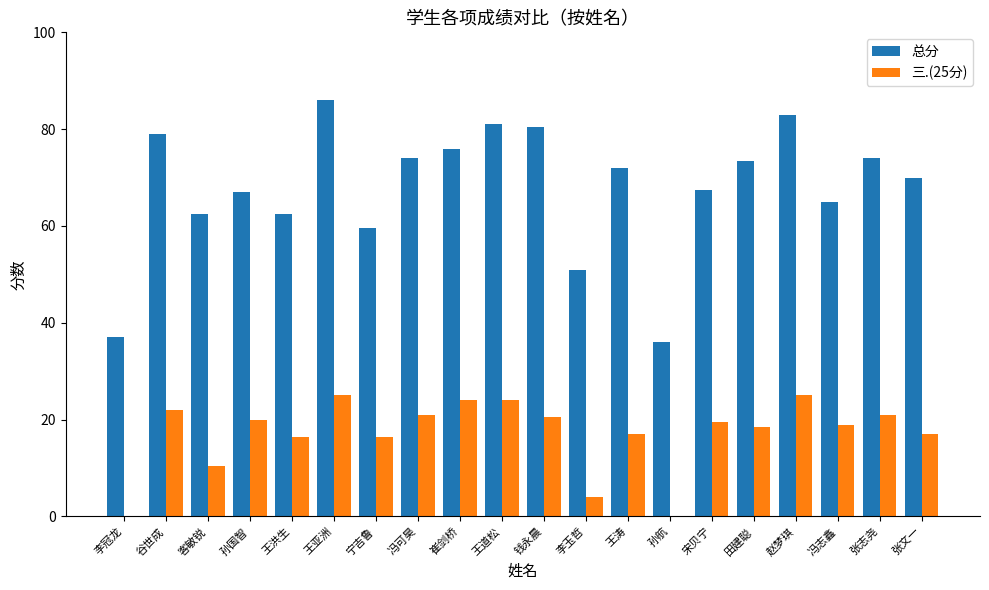

How many groups of bars are there?

20